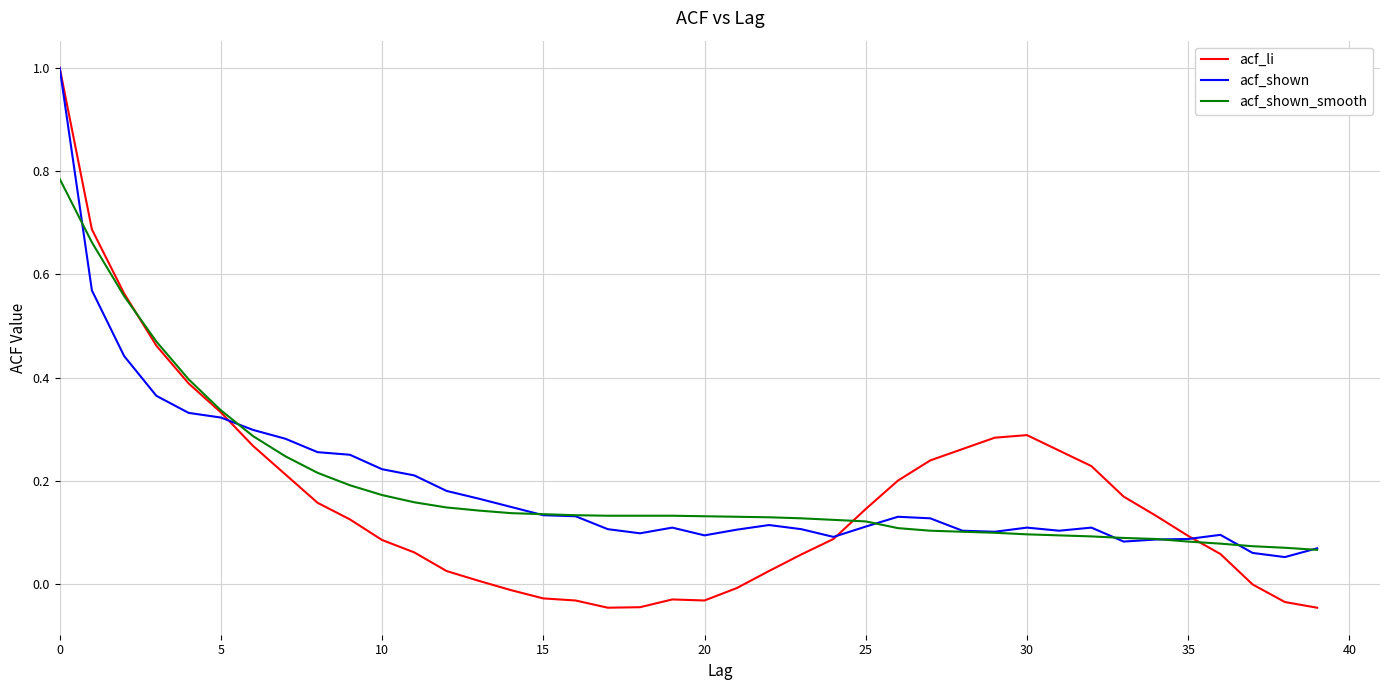

Which series has the widest spread of values?

acf_li